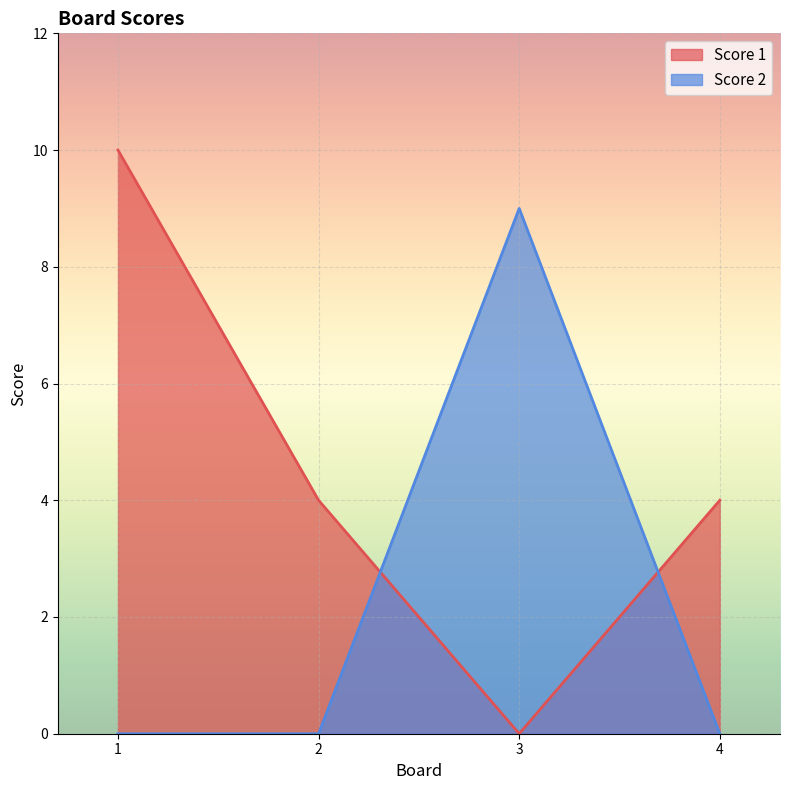

Reading left to right, list all the values displayed in this chart.

Score 1: 1=10	2=4	3=0	4=4
Score 2: 1=0	2=0	3=9	4=0